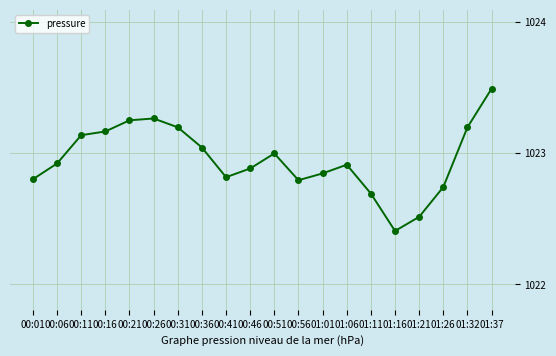

Does the chart have visible grid lines?

Yes